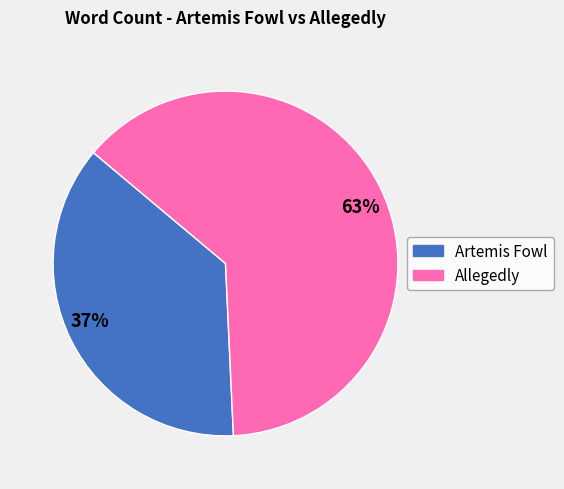

To the nearest percent, what is the average slice percentage?

50%